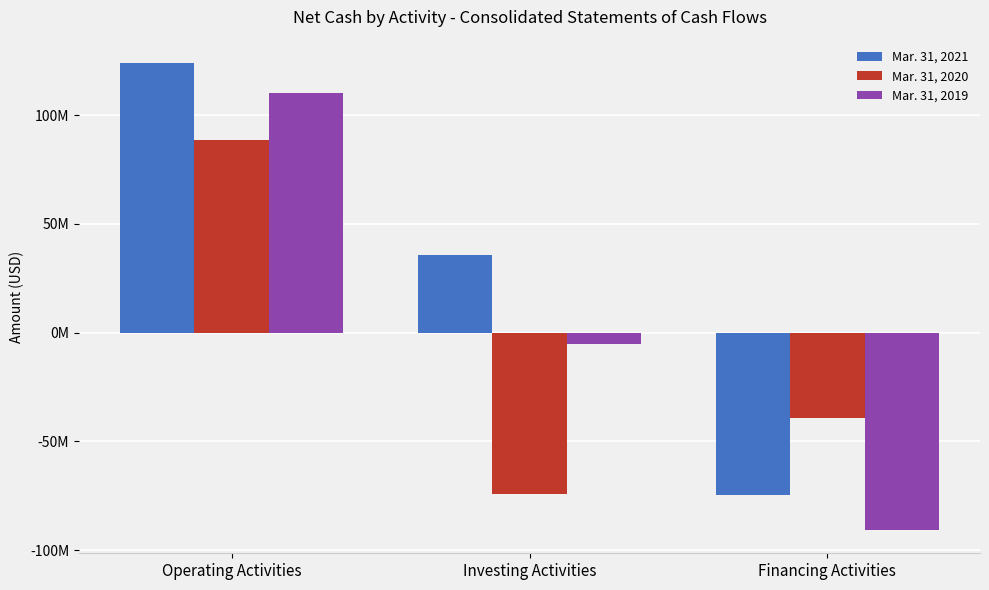

Which has a higher value, Operating Activities or Investing Activities?

Operating Activities